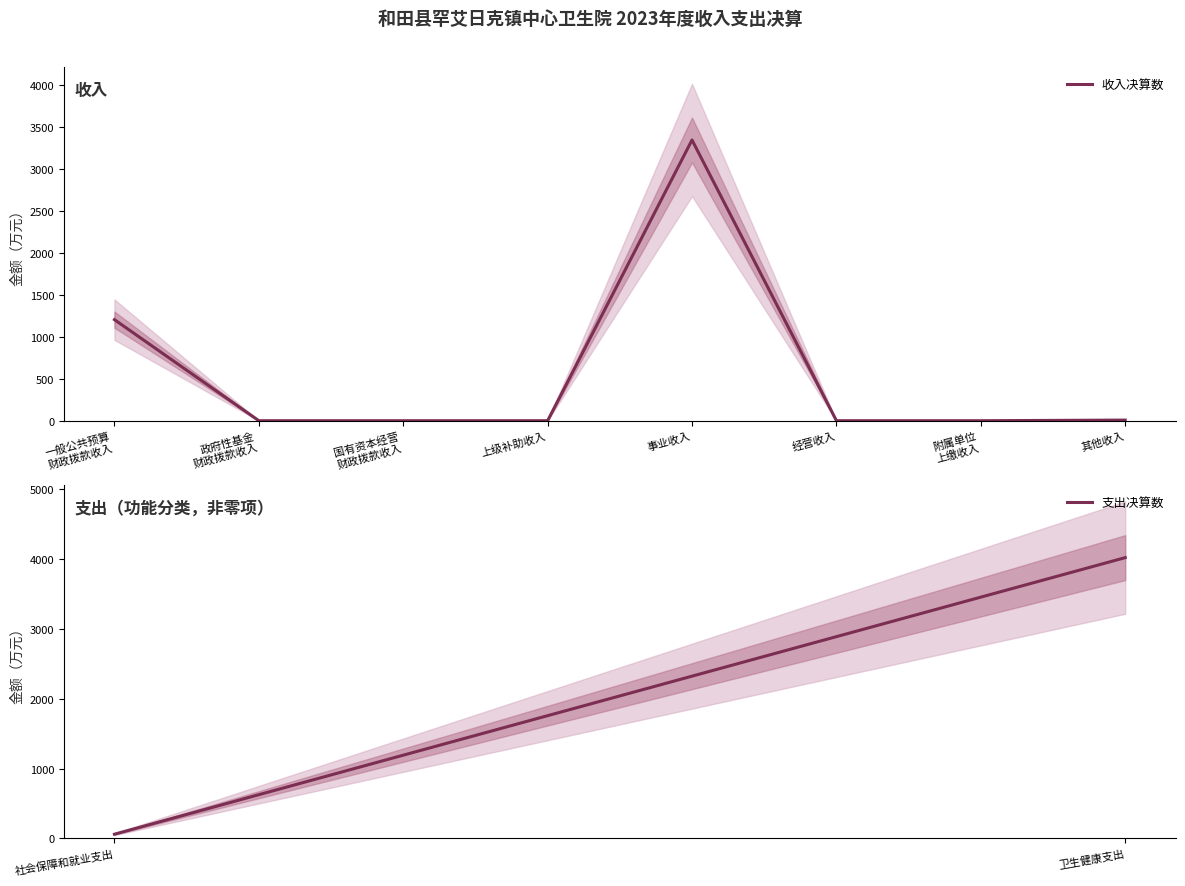

Rank the categories by value from lowest to highest.

政府性基金
财政拨款收入, 国有资本经营
财政拨款收入, 上级补助收入, 经营收入, 附属单位
上缴收入, 其他收入, 一般公共预算
财政拨款收入, 事业收入